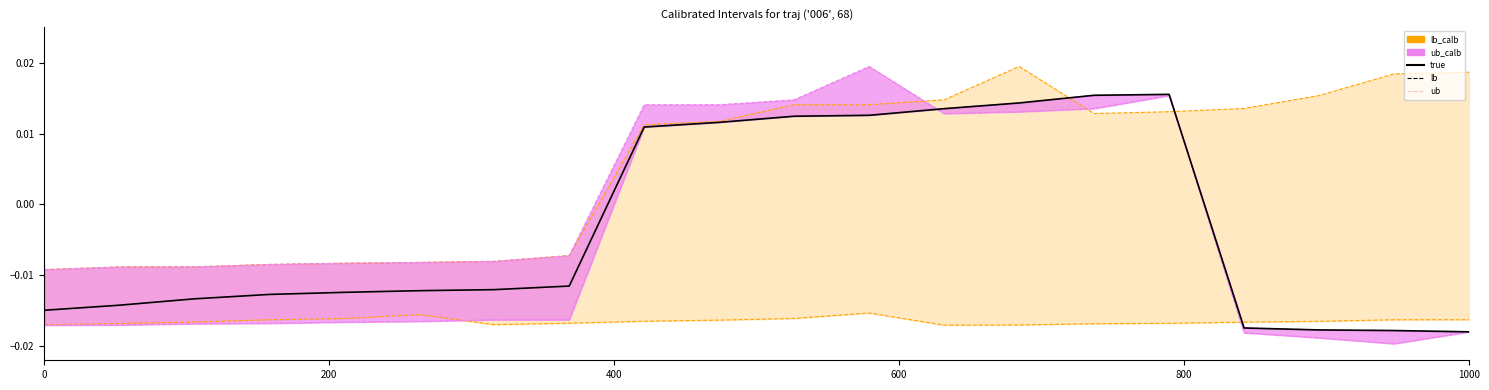

True or false: ub and lb intersect in this chart.

True